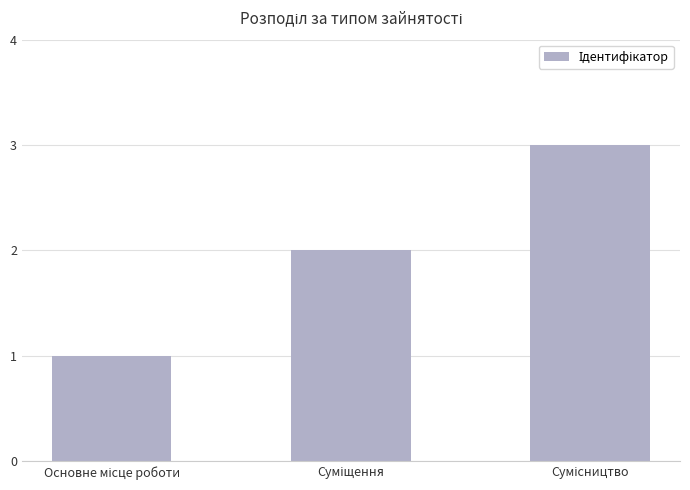

What is the maximum value shown in the chart?

3